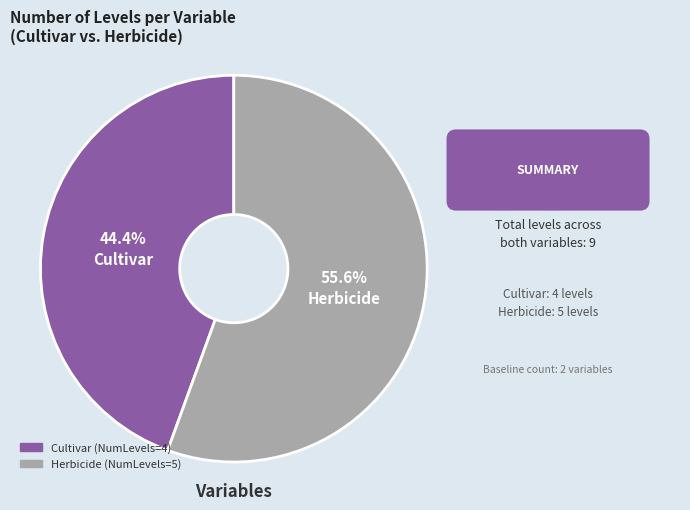

What is the majority slice?

Herbicide